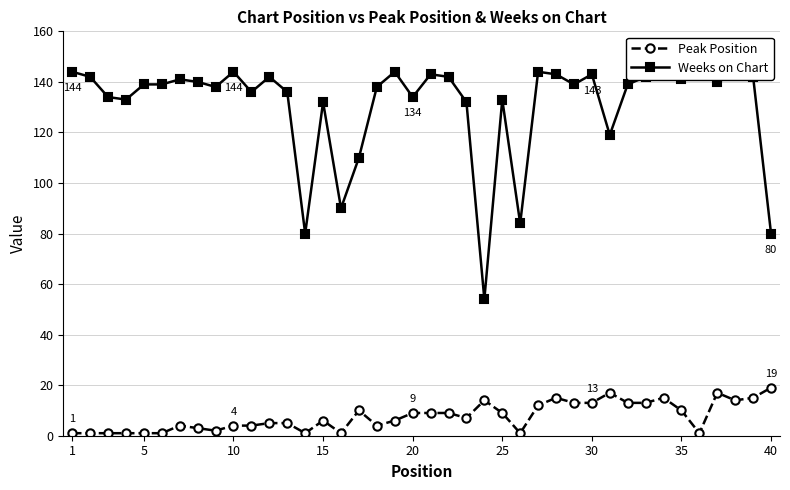

What is the maximum value for Peak Position?

19